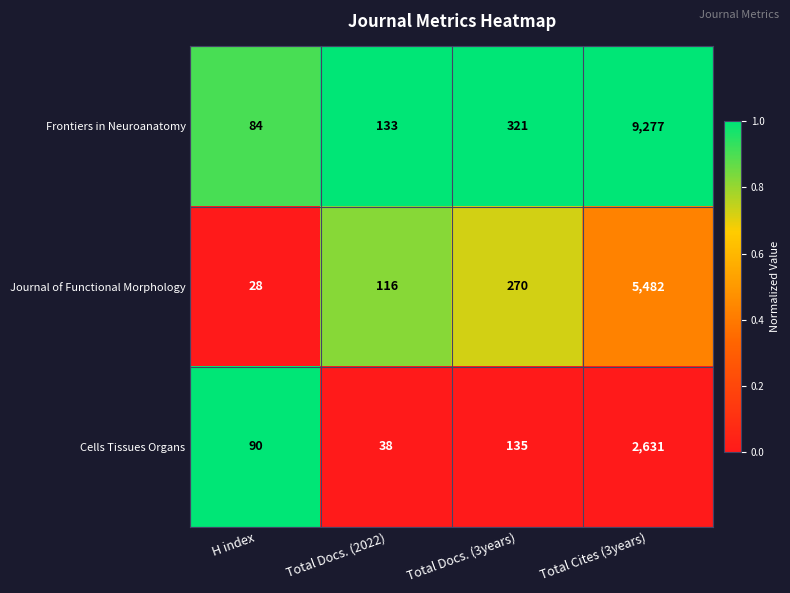

What is the total value across all series at Total Docs. (2022)?

287